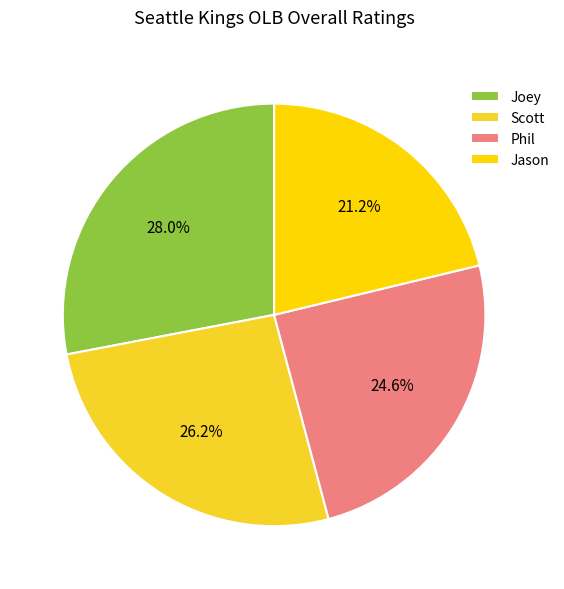

Is it true that Joey is 28% of the pie?

True